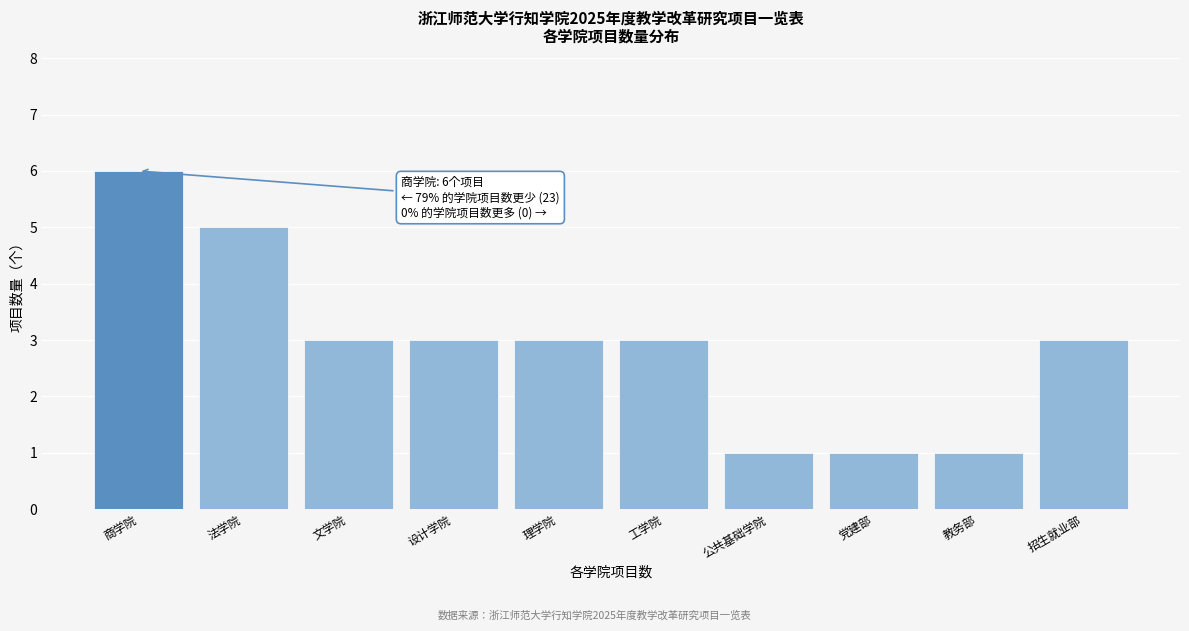

Reading left to right, list all the values displayed in this chart.

6	5	3	3	3	3	1	1	1	3